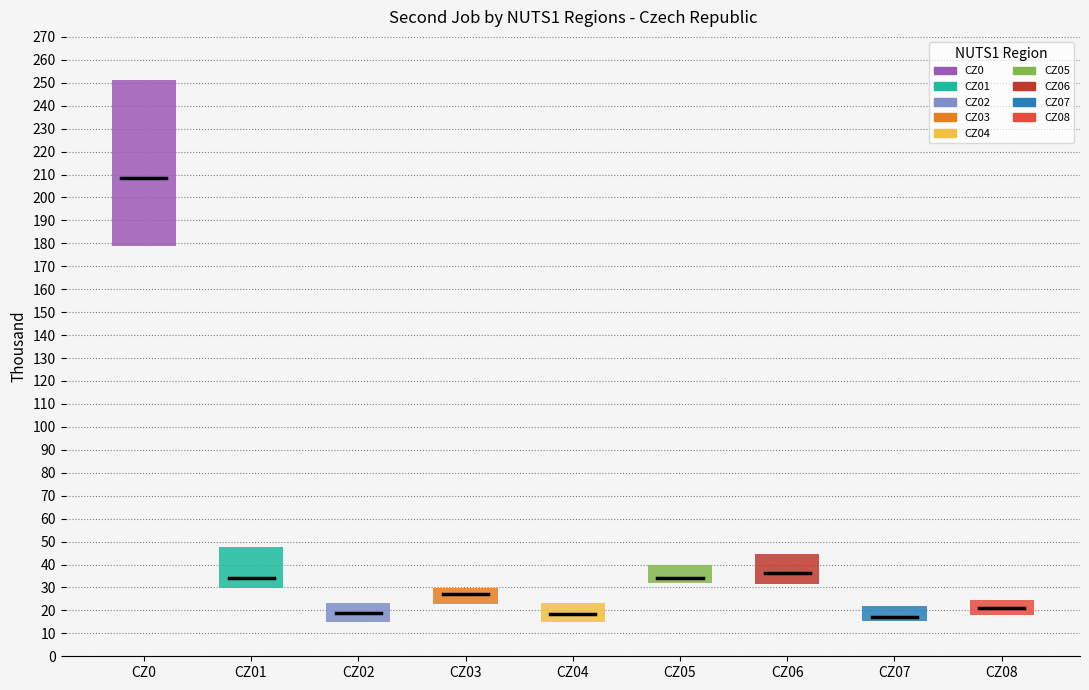

At how many categories does at least one series exceed 22?

9